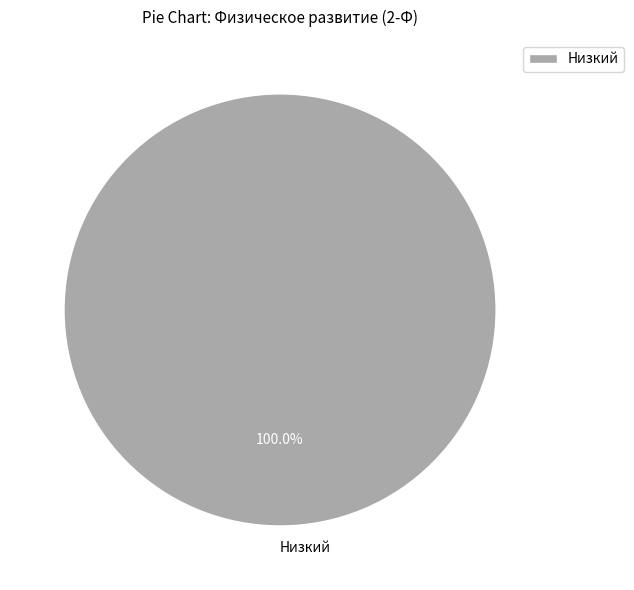

What percentage is the Низкий slice, to the nearest percent?

100%